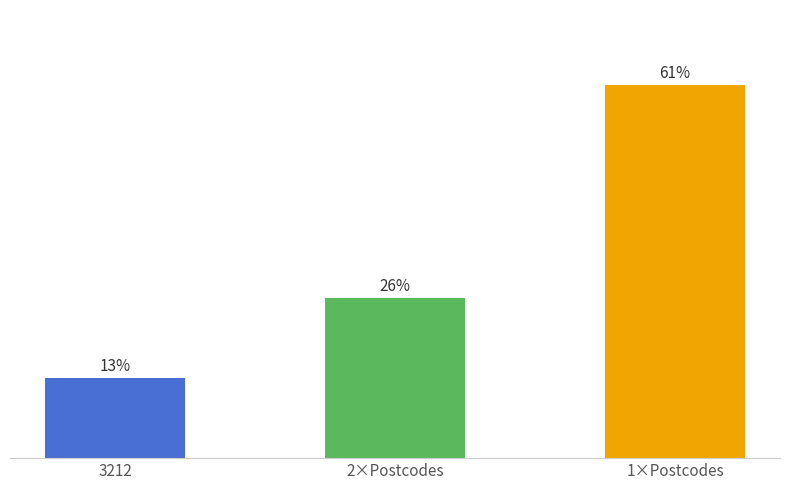

Does the chart contain stacked bars?

No